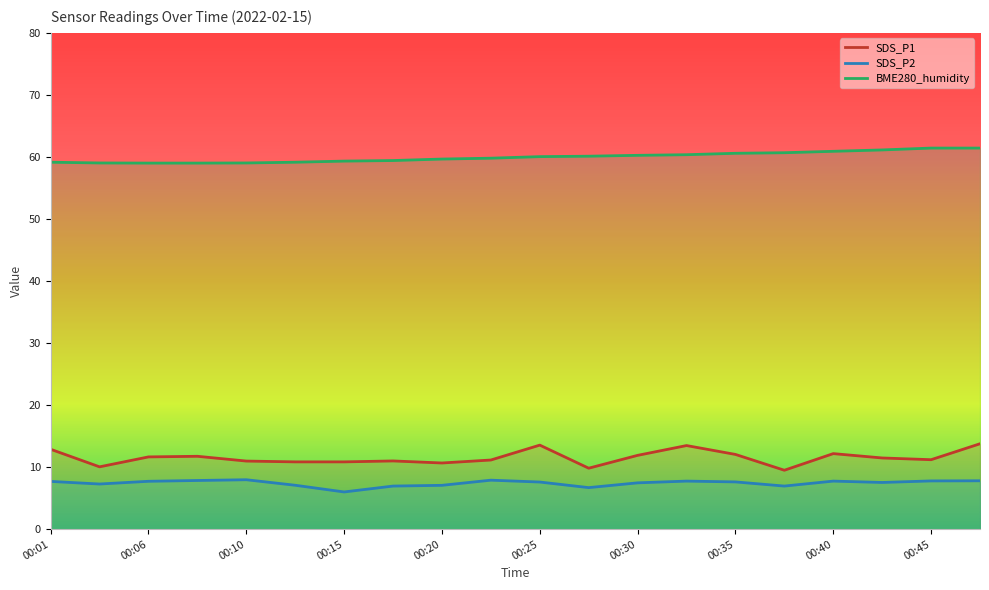

True or false: SDS_P2 and SDS_P1 intersect in this chart.

False